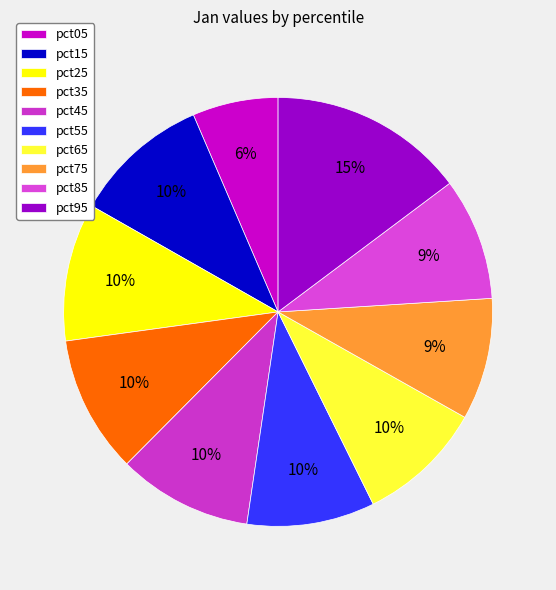

To the nearest percent, what portion does pct75 represent?

9%